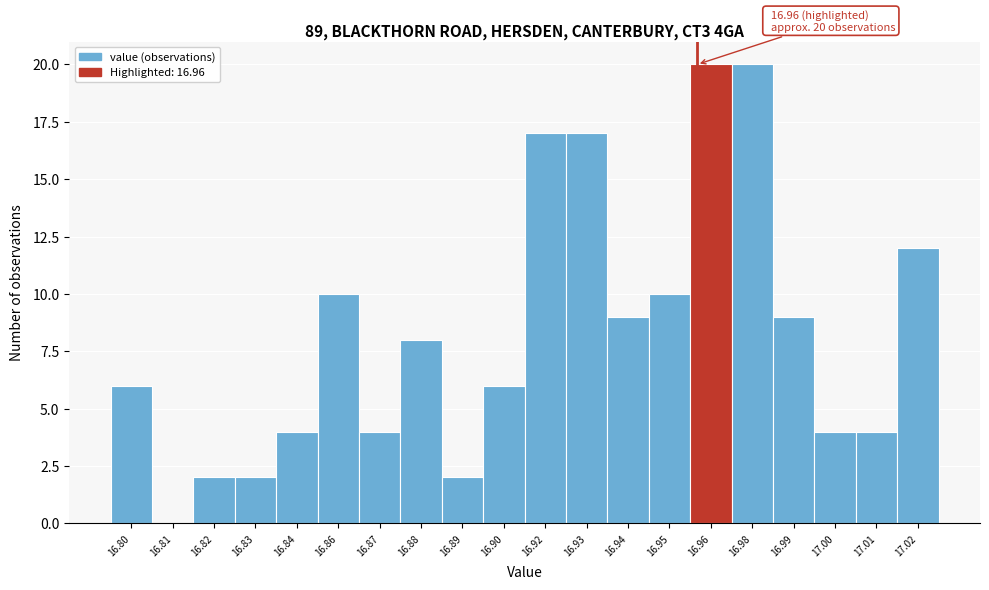

Reading right to left, list all the values displayed in this chart.

17.02=12	17.01=4	17.00=4	16.99=9	16.98=20	16.96=20	16.95=10	16.94=9	16.93=17	16.92=17	16.90=6	16.89=2	16.88=8	16.87=4	16.86=10	16.84=4	16.83=2	16.82=2	16.81=0	16.80=6